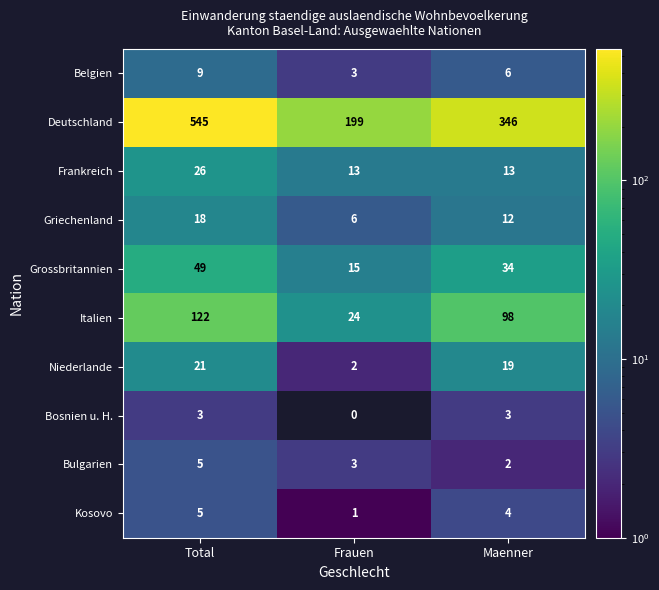

What is the sum of all Bosnien u. H. values?

6